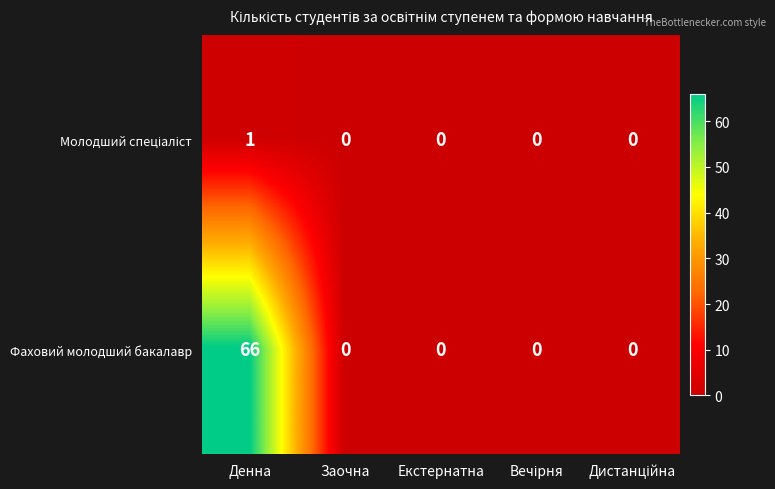

Count the number of data series in this chart.

2